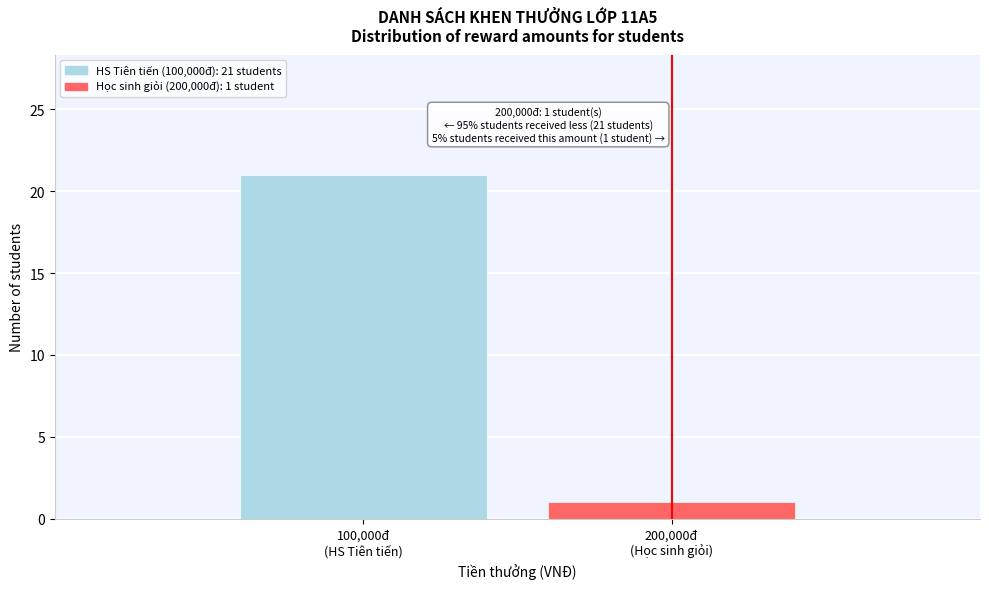

Reading right to left, what are all the values shown in this chart?

1	21